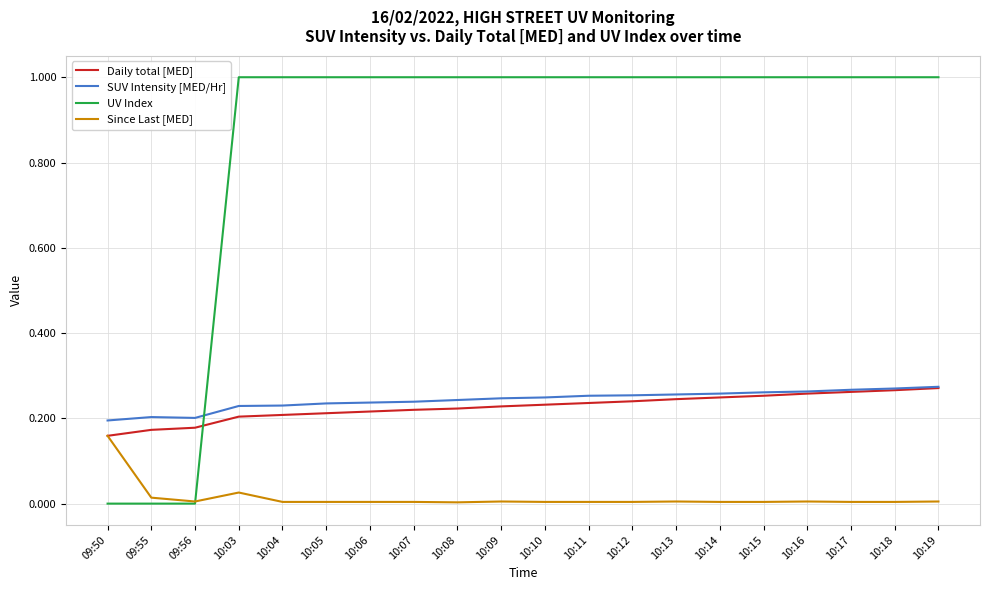

Which category has the lowest value in the Daily total [MED] series?

09:50